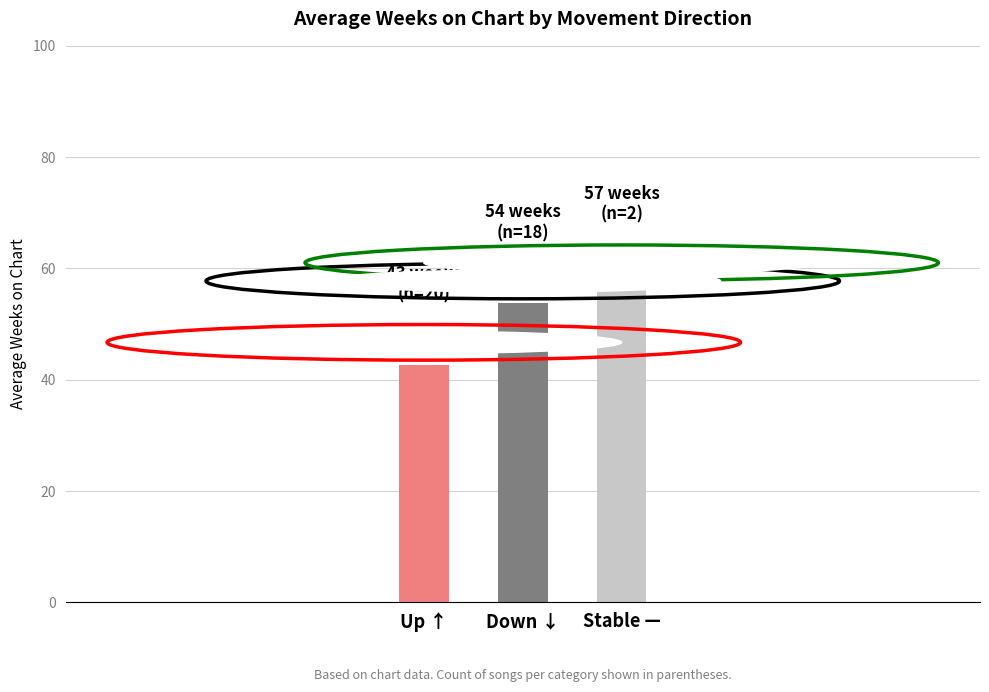

What is the change in value from Down ↓ to Stable —?

+3.3